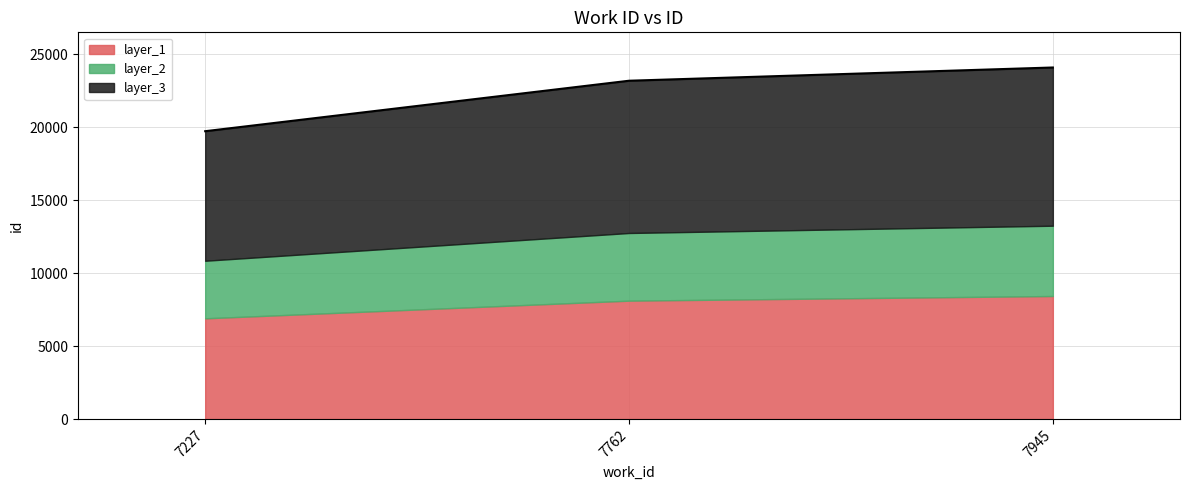

What is the average value?

22327